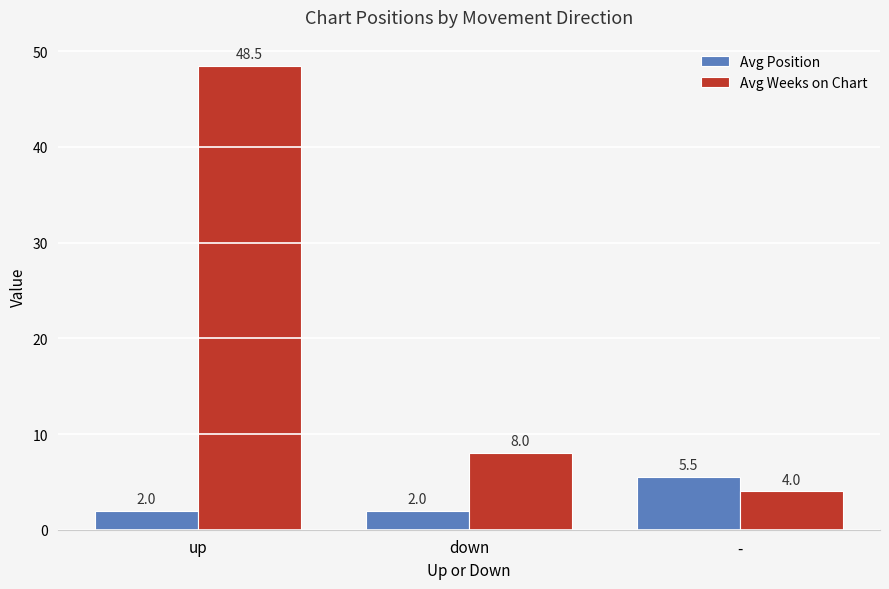

Which series has the widest spread of values?

Avg Weeks on Chart